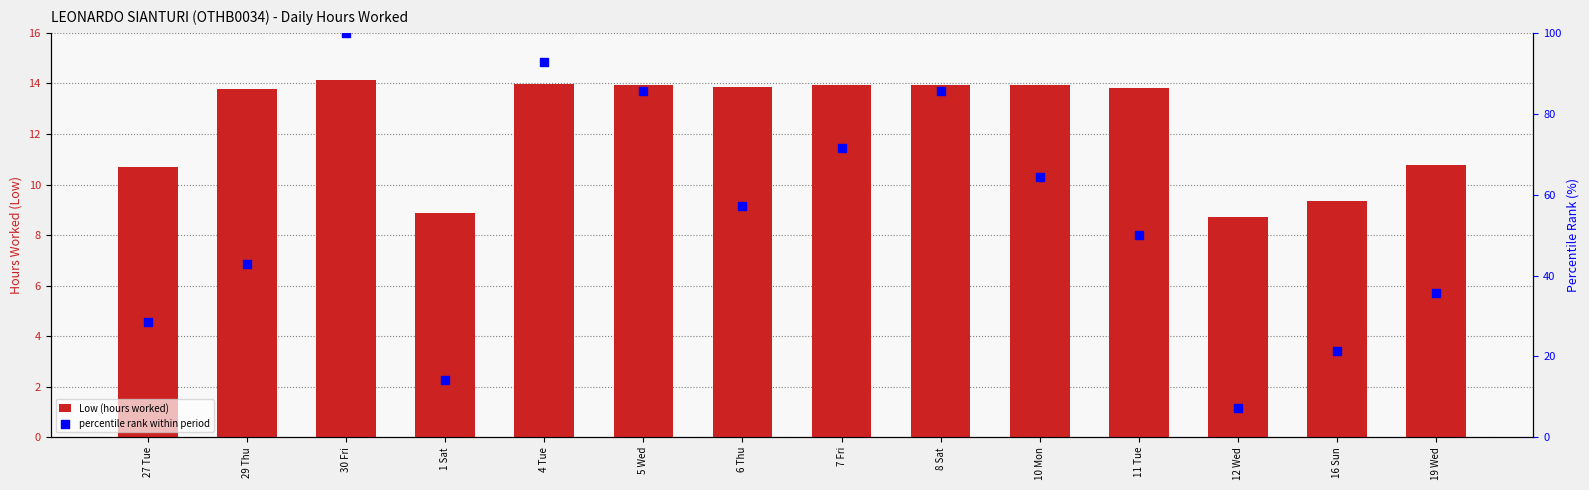

Is the value of Low (hours worked) at 8 Sat greater than the value of percentile rank within period at 10 Mon?

No